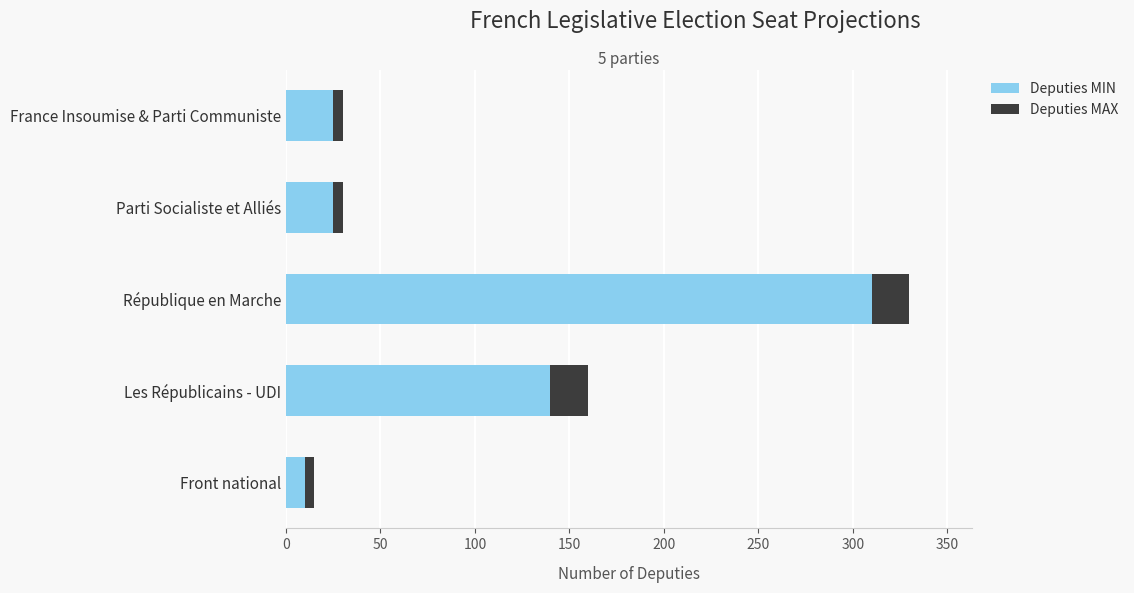

At which category is the sum across all series the highest?

République en Marche